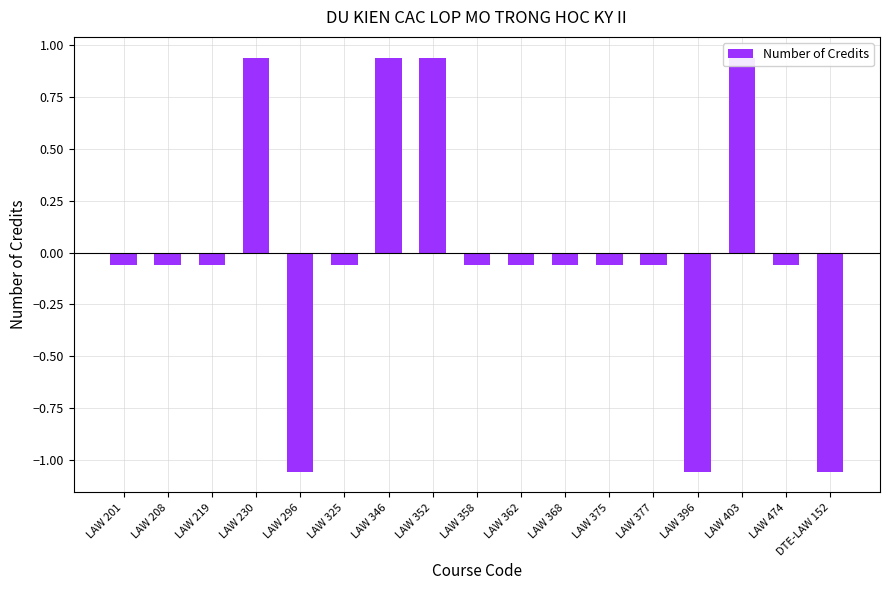

List the labels in order of value, smallest first.

LAW 296, LAW 396, DTE-LAW 152, LAW 201, LAW 208, LAW 219, LAW 325, LAW 358, LAW 362, LAW 368, LAW 375, LAW 377, LAW 474, LAW 230, LAW 346, LAW 352, LAW 403